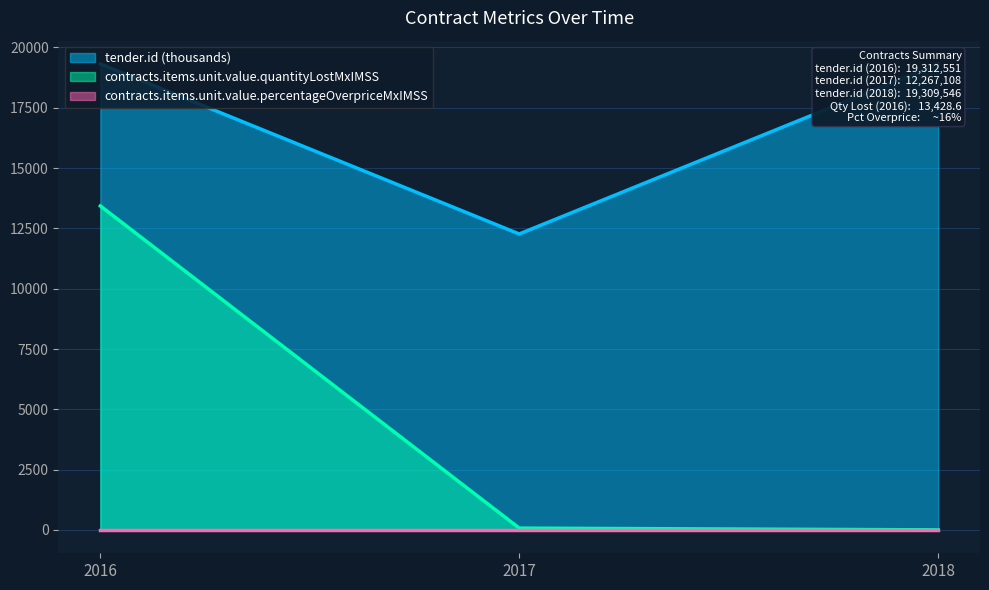

What is the value of the contracts.items.unit.value.quantityLostMxIMSS point at the 2nd from the left?

76.8